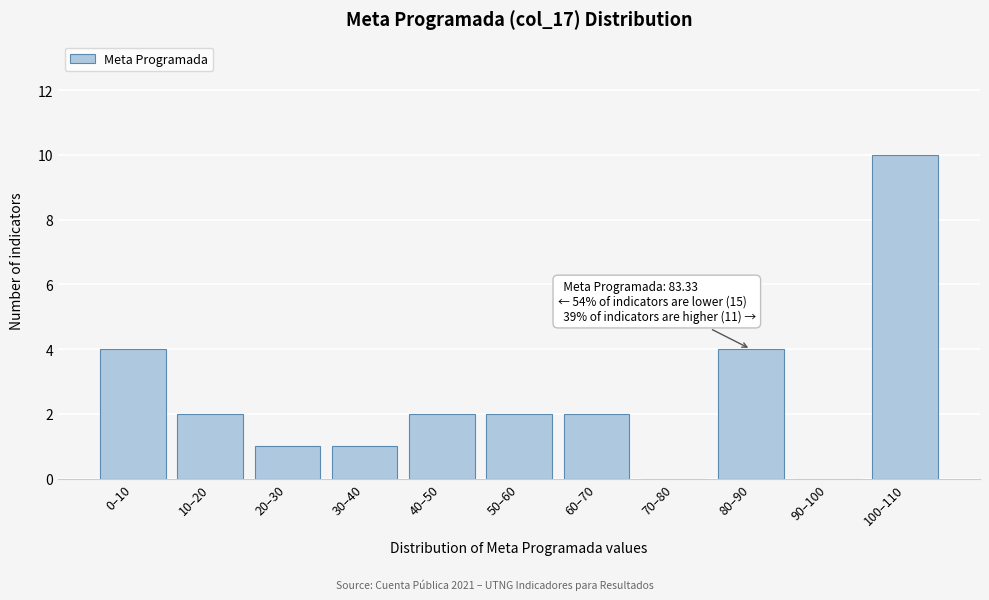

Reading left to right, extract all data points from this chart.

0–10=4	10–20=2	20–30=1	30–40=1	40–50=2	50–60=2	60–70=2	70–80=0	80–90=4	90–100=0	100–110=10